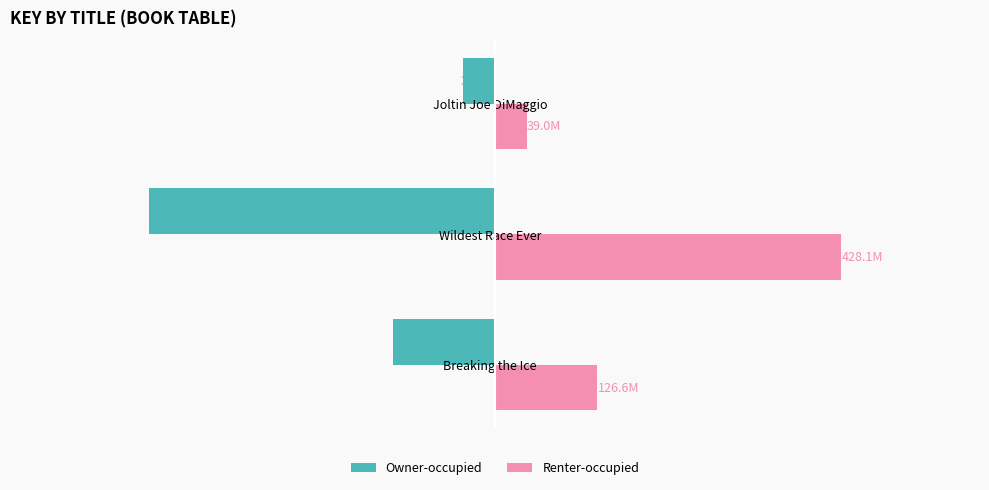

Rank the series by their average value, from highest to lowest.

Renter-occupied, Owner-occupied